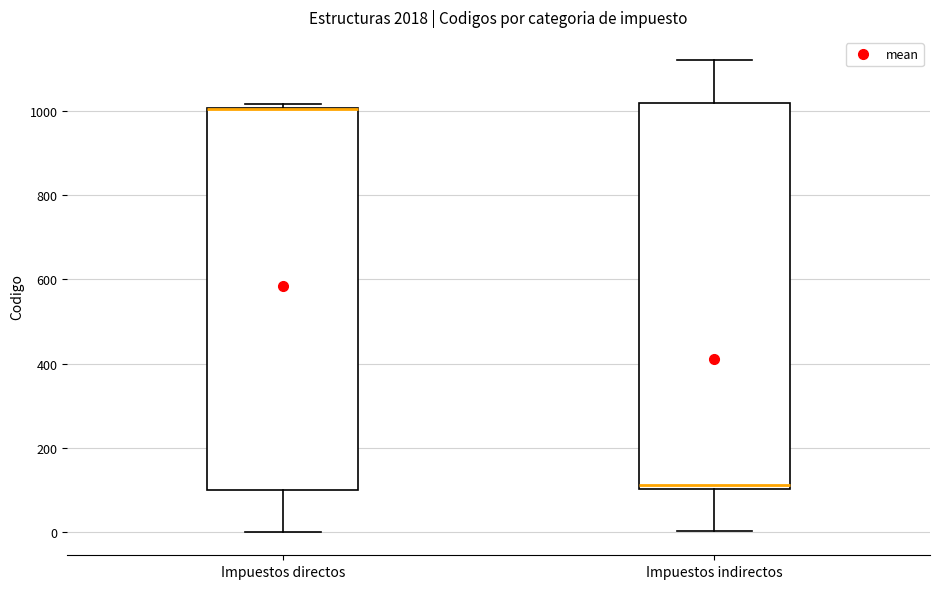

Where does the lower whisker of the box for Impuestos indirectos end on the y-axis? The values are not printed on the chart, so give them approximately, as read against the axis.

0